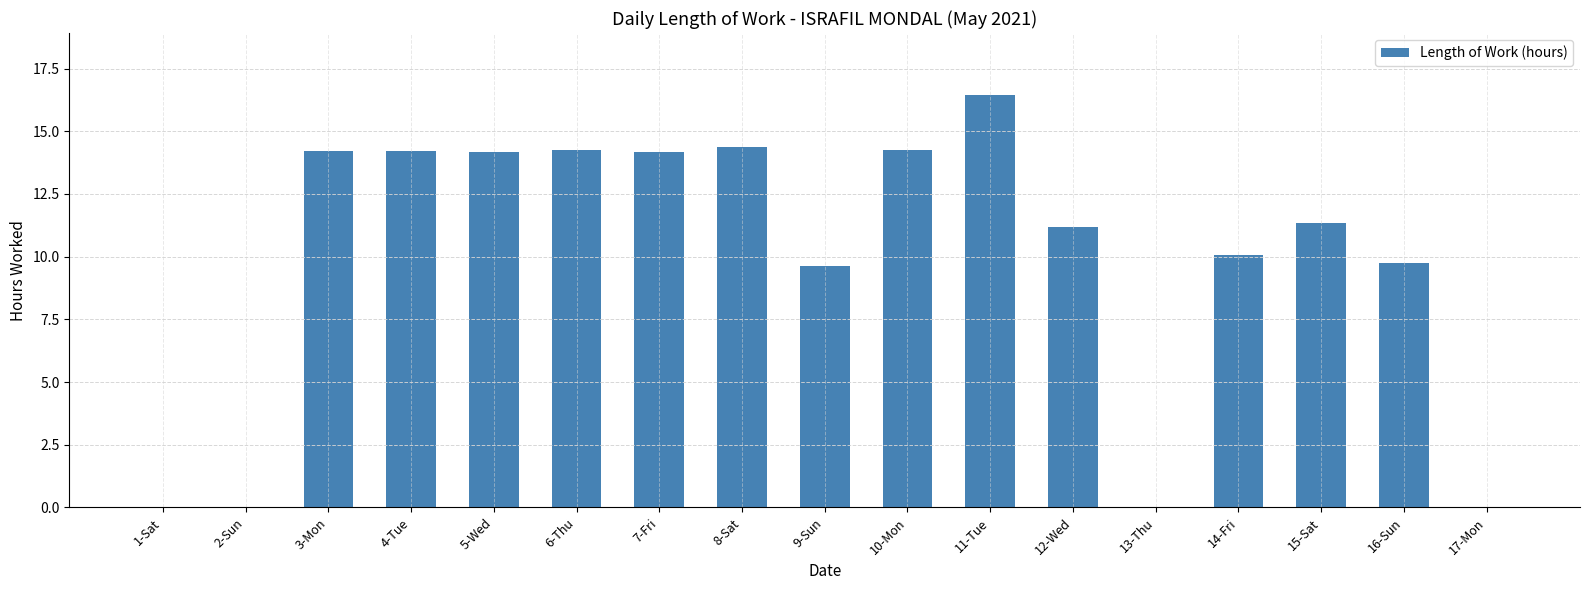

What is the change in value from 2-Sun to 12-Wed?

+11.2